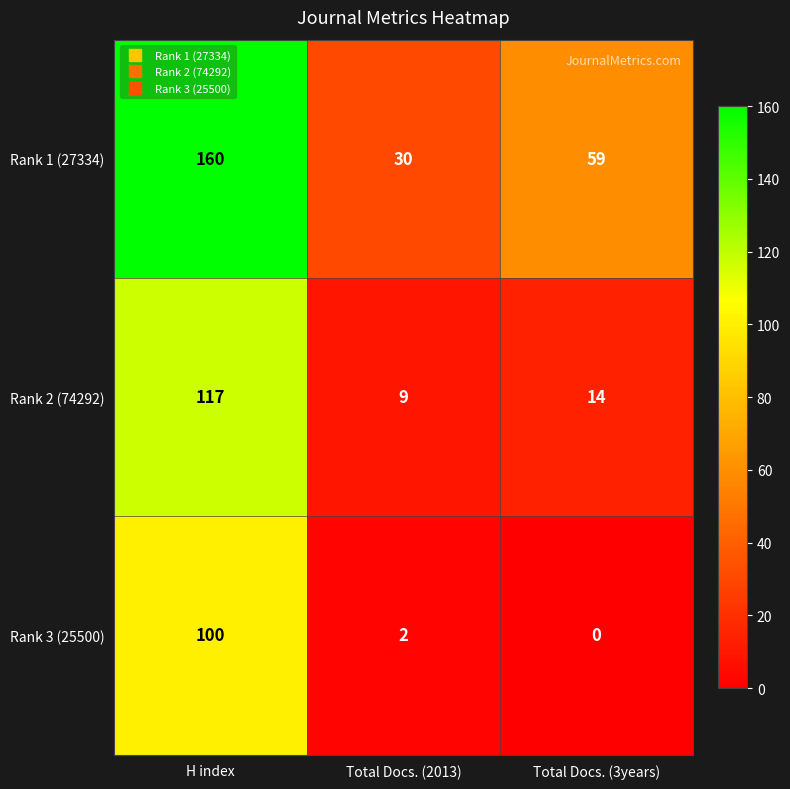

Which series has the largest total across all categories?

Rank 1 (27334)